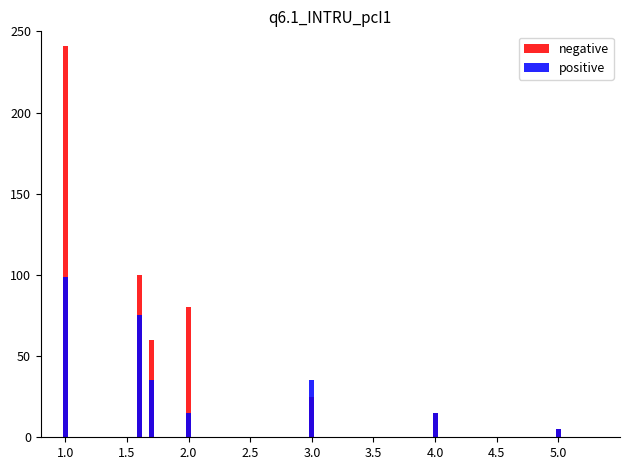

What is the average value of the negative series?

75